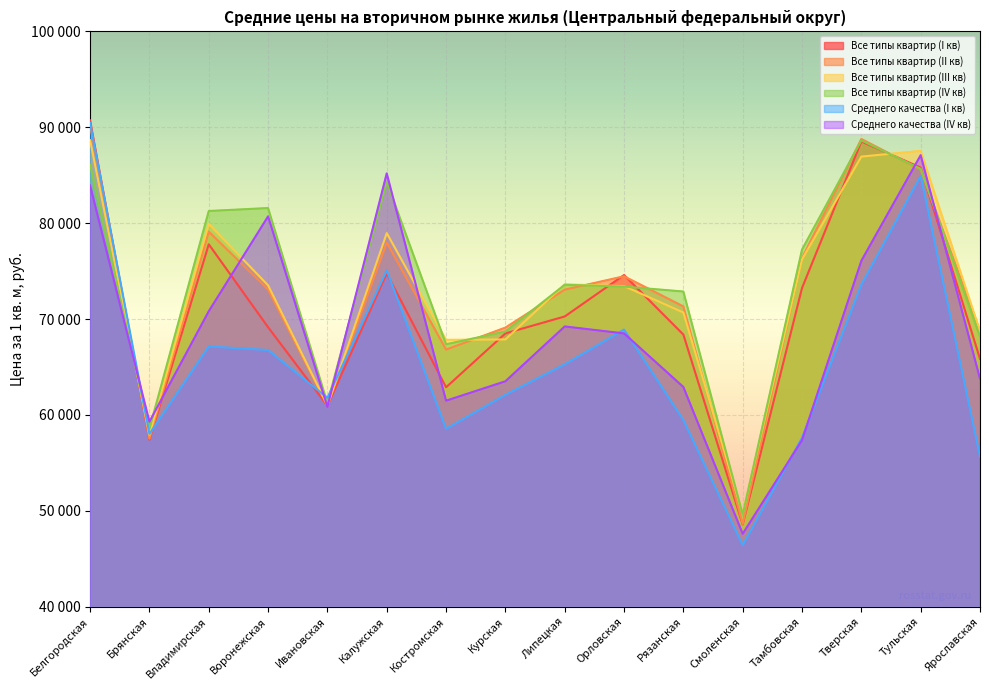

True or false: Среднего качества (I кв) and Все типы квартир (II кв) intersect in this chart.

True